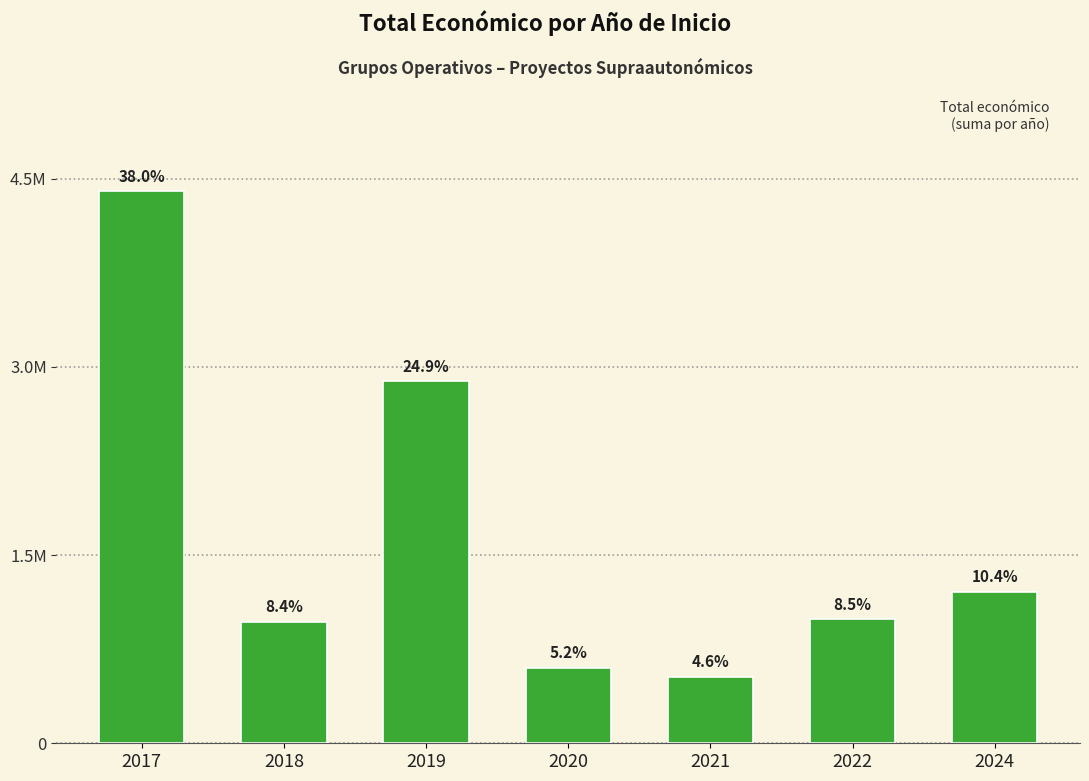

What is the difference between the values at 2018 and 2017?

3432548